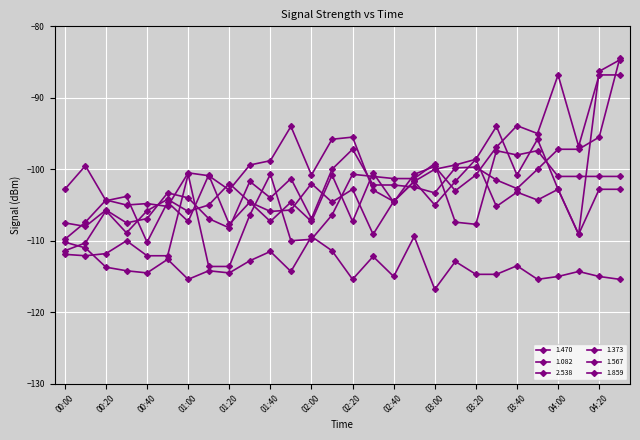

How many lines are shown in the chart?

6